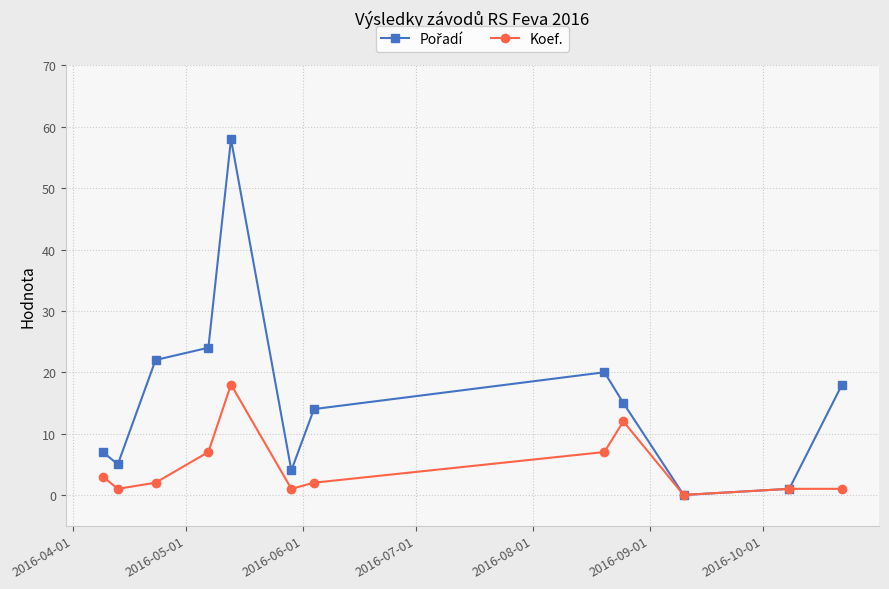

What is the value of the Koef. point at the 9th from the left?

12